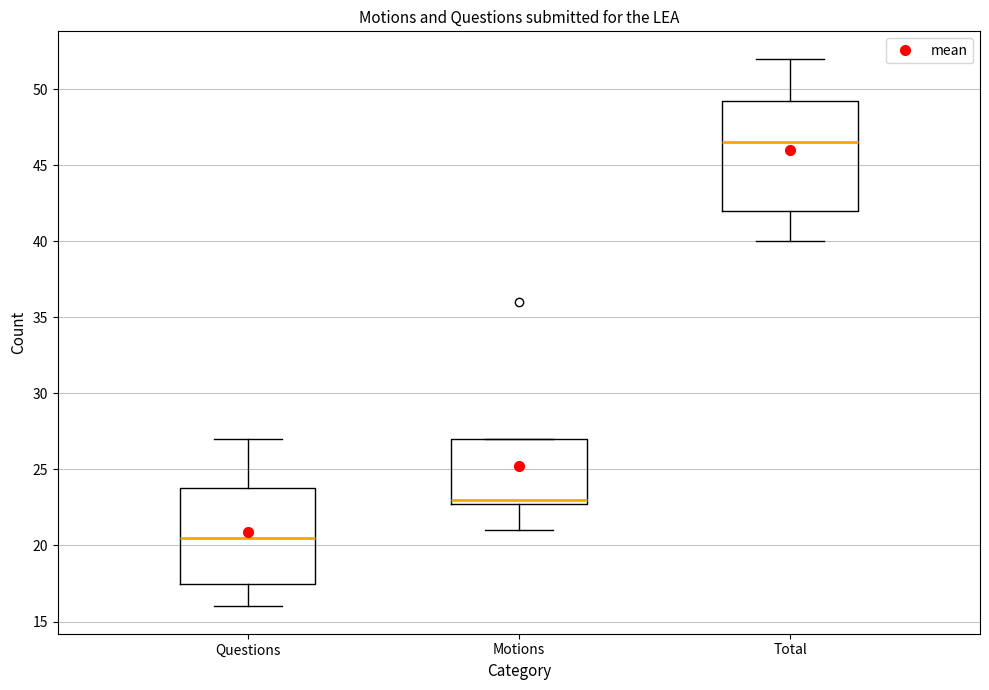

Which box's median line is the lowest?

Questions